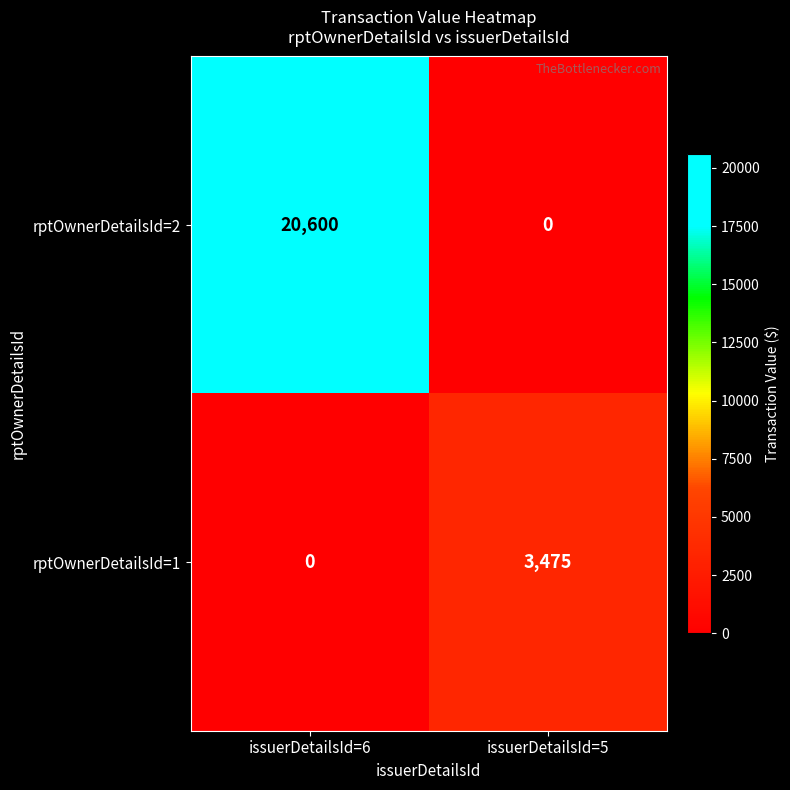

At how many categories does at least one series exceed 9603?

1